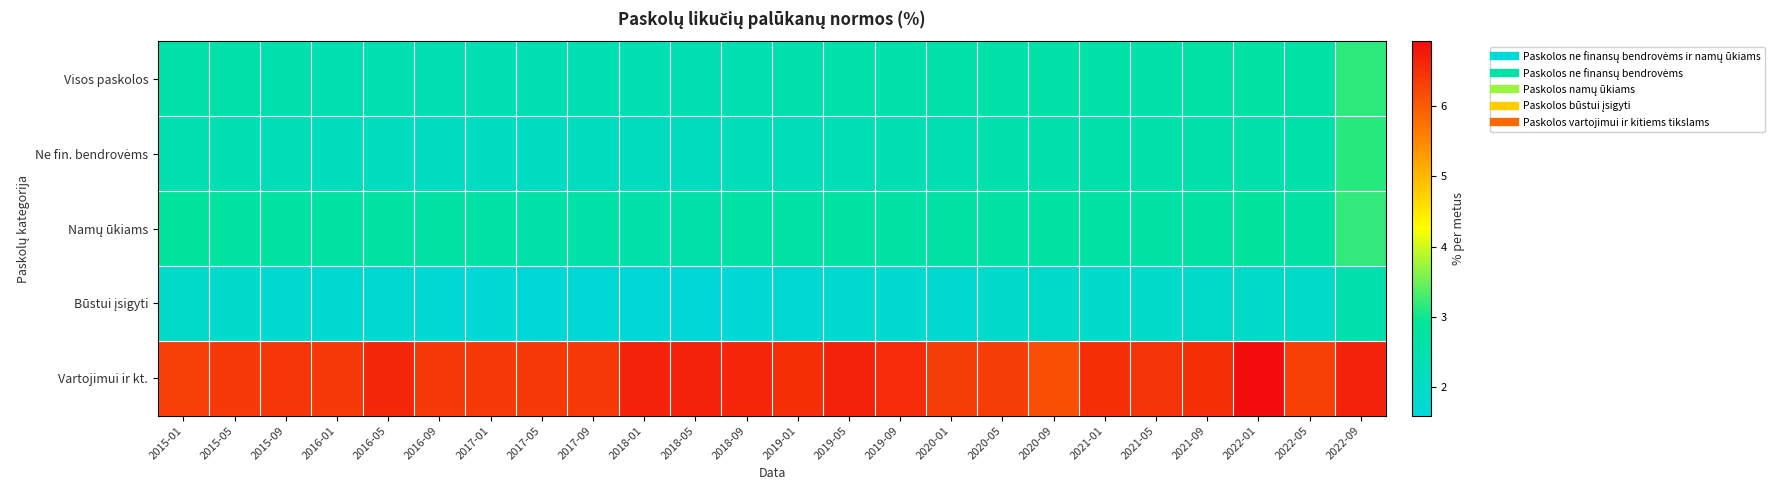

How many distinct data groups are displayed?

5